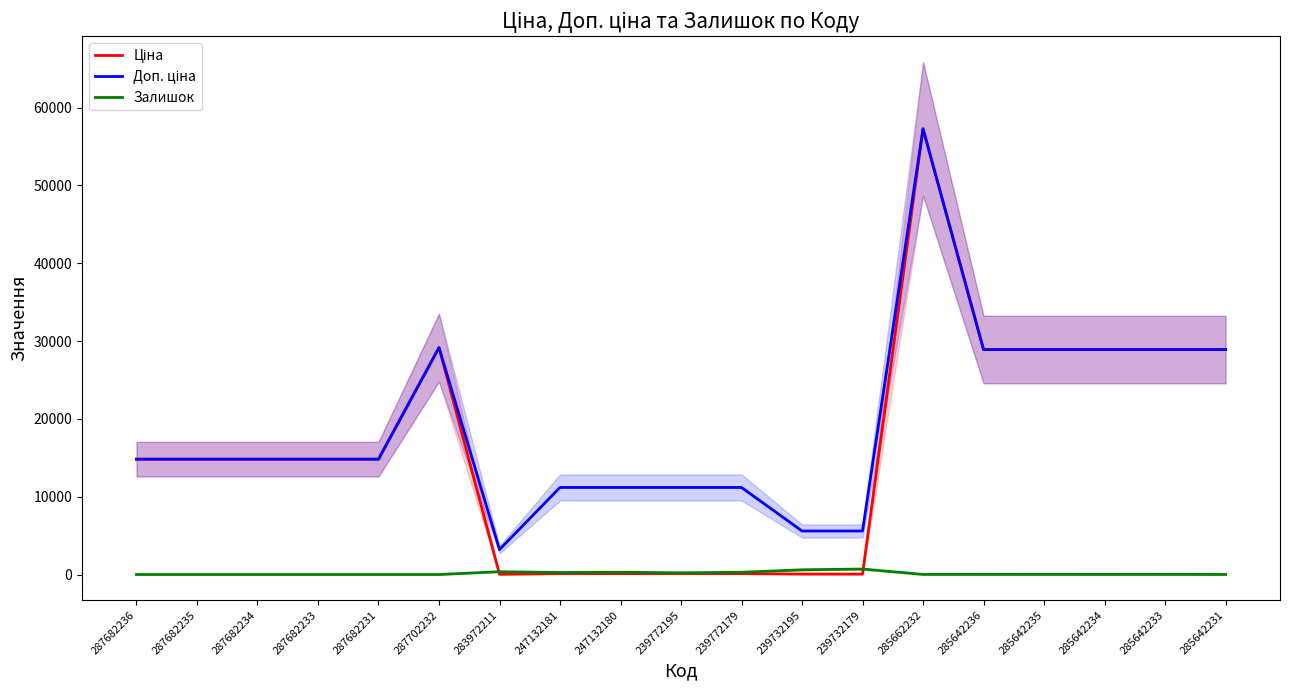

At which category does Залишок reach its first local valley?

247132181